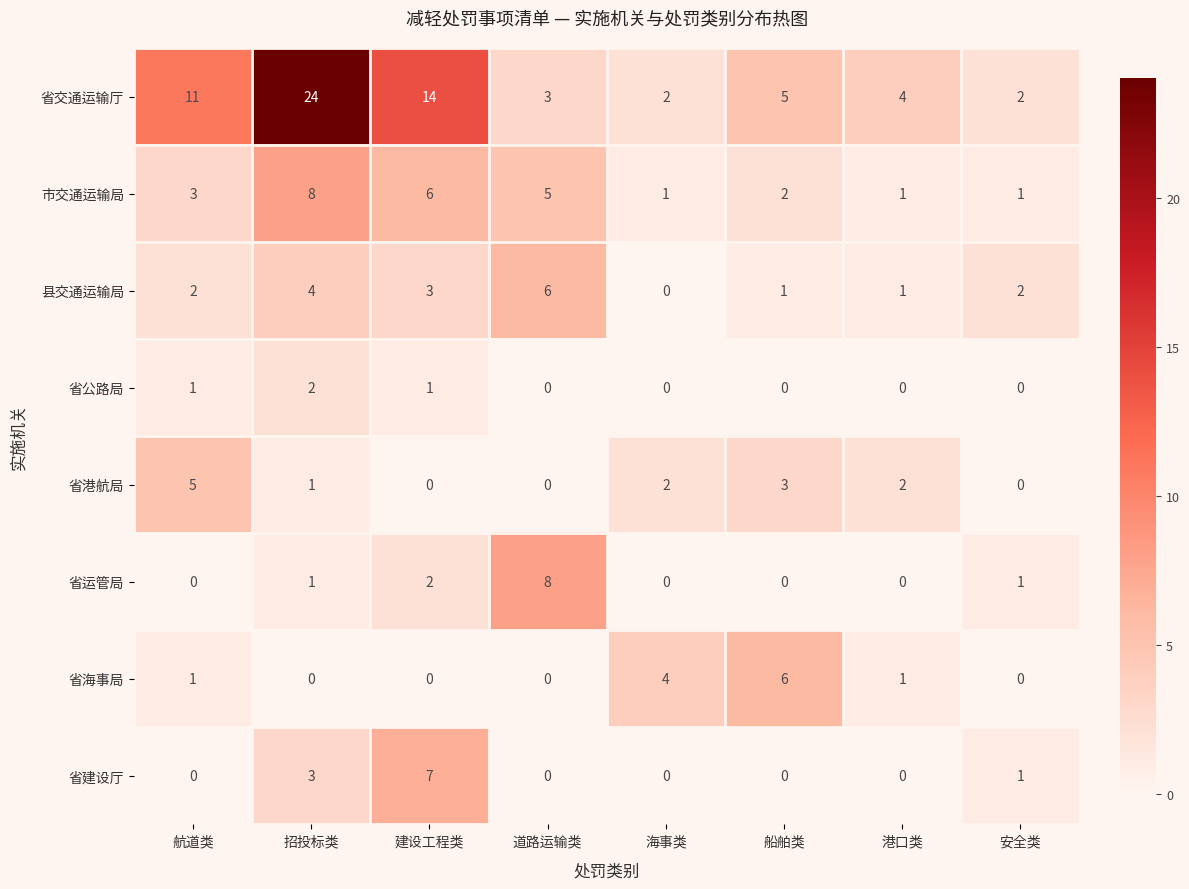

What is the difference between the maximum and second lowest values in the 县交通运输局 series?

5